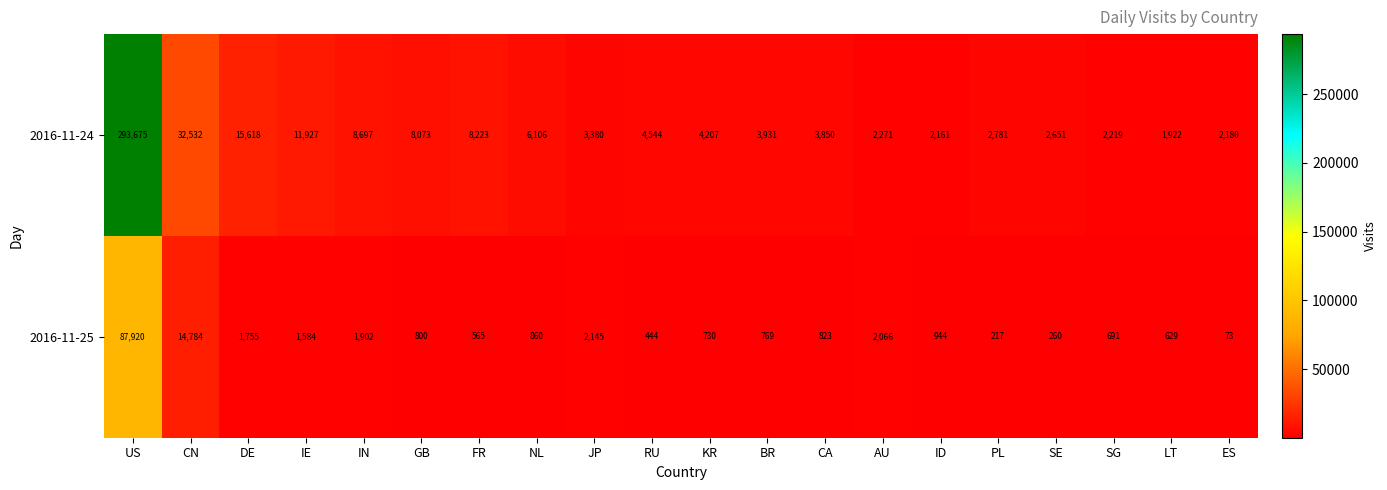

What is the total value across all series at CN?

47316